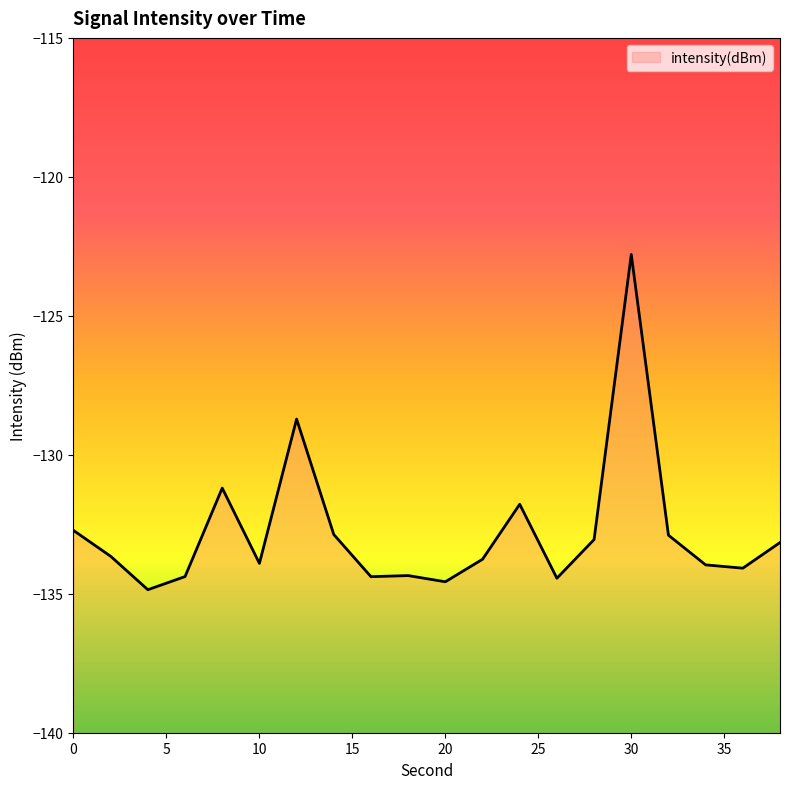

How many series are shown in this chart?

1